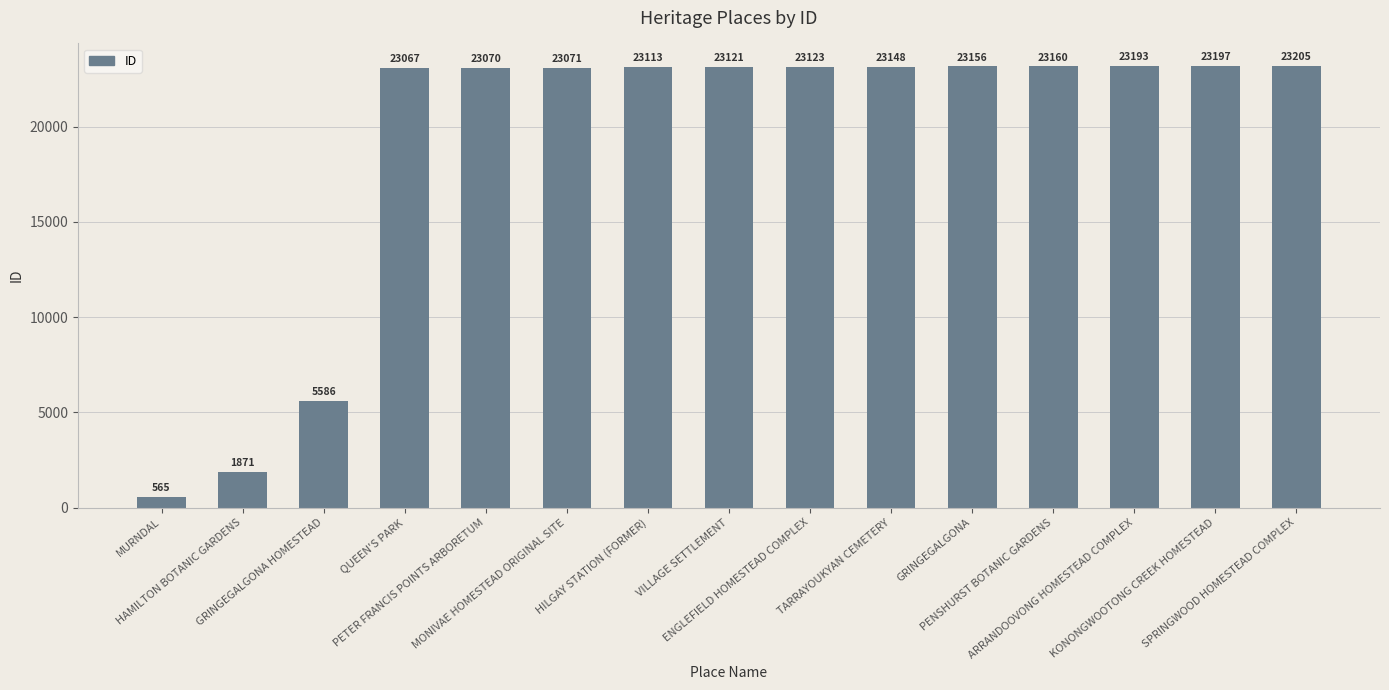

Which has a higher value, MONIVAE HOMESTEAD ORIGINAL SITE or GRINGEGALGONA HOMESTEAD?

MONIVAE HOMESTEAD ORIGINAL SITE